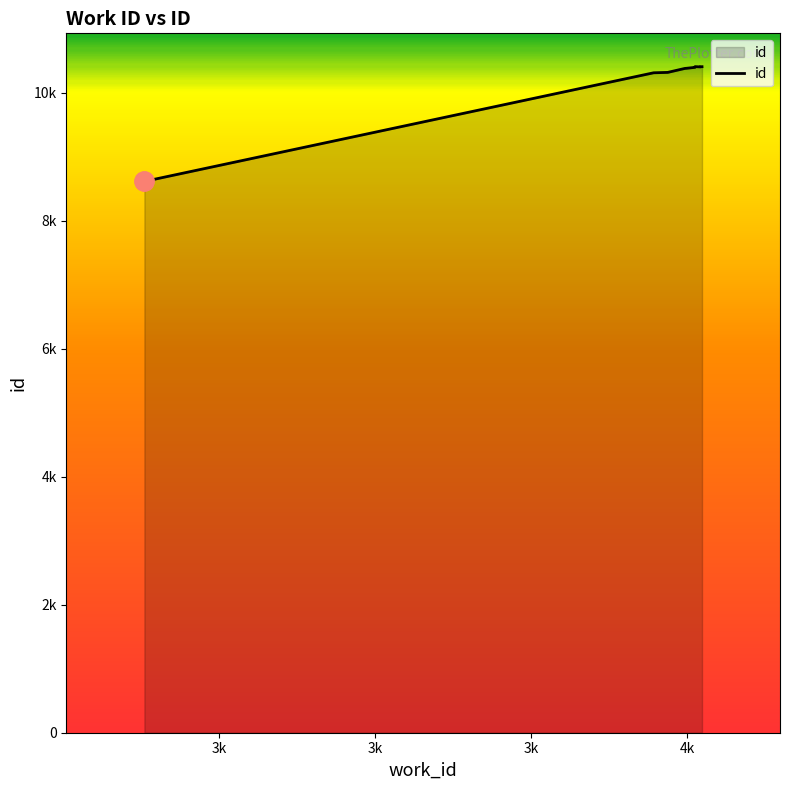

Where is the data nearest to the value 9509?

3k